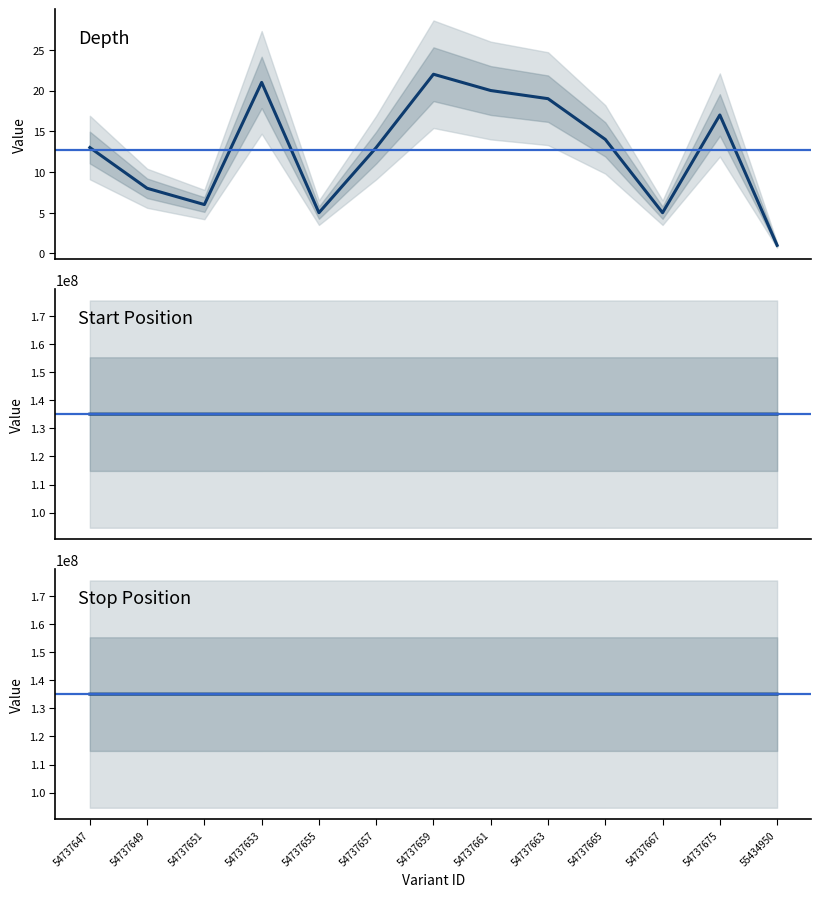

What is the sum of the stop values at 54737653 and 54737647?

270215980